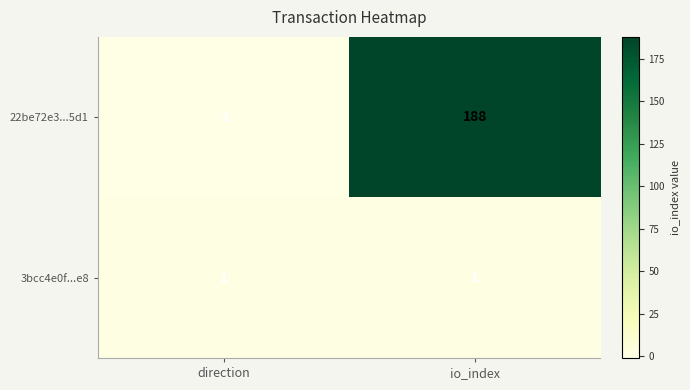

Reading left to right, list all the values displayed in this chart.

22be72e3...5d1: -1	188
3bcc4e0f...e8: 1	1